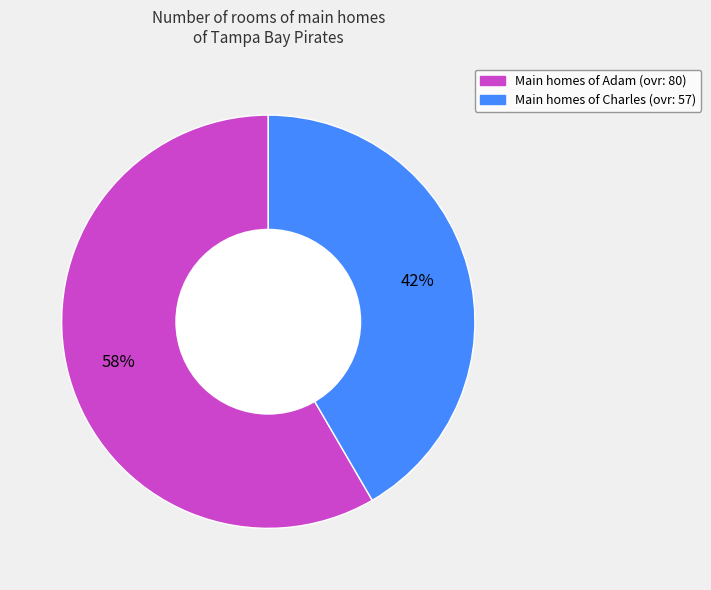

Rank the categories by value from lowest to highest.

Charles, Adam